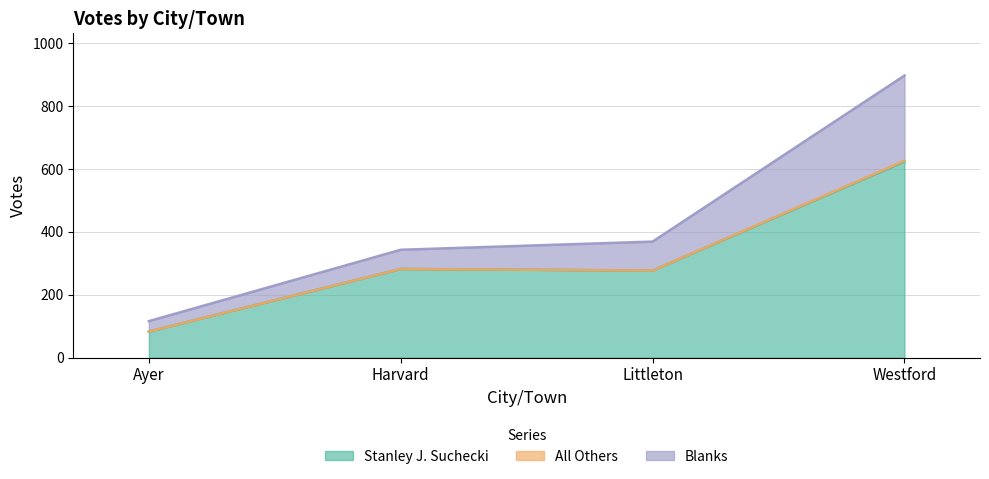

Where does the Blanks series first go above 369?

Westford